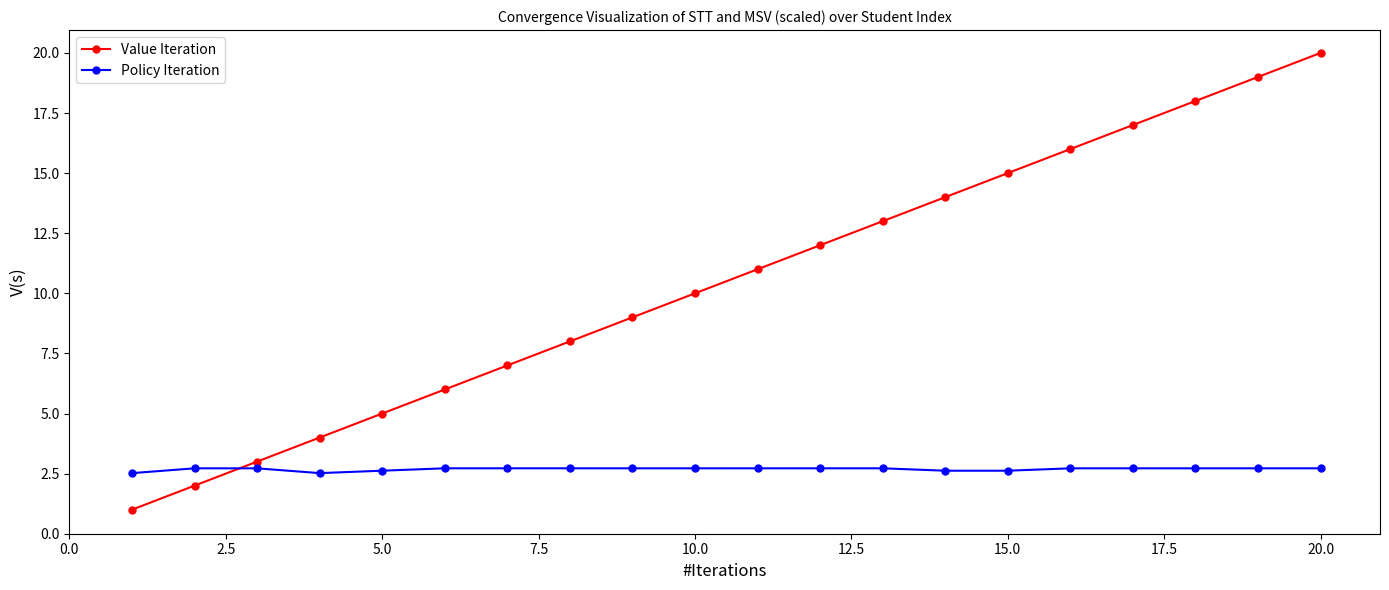

True or false: Value Iteration has more than 2 interior local peaks.

False